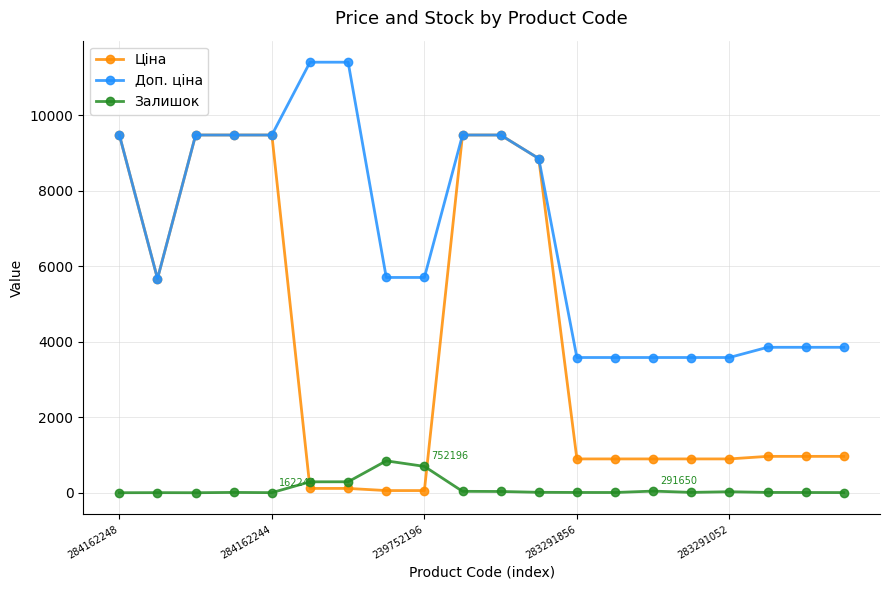

Does the chart have visible grid lines?

Yes